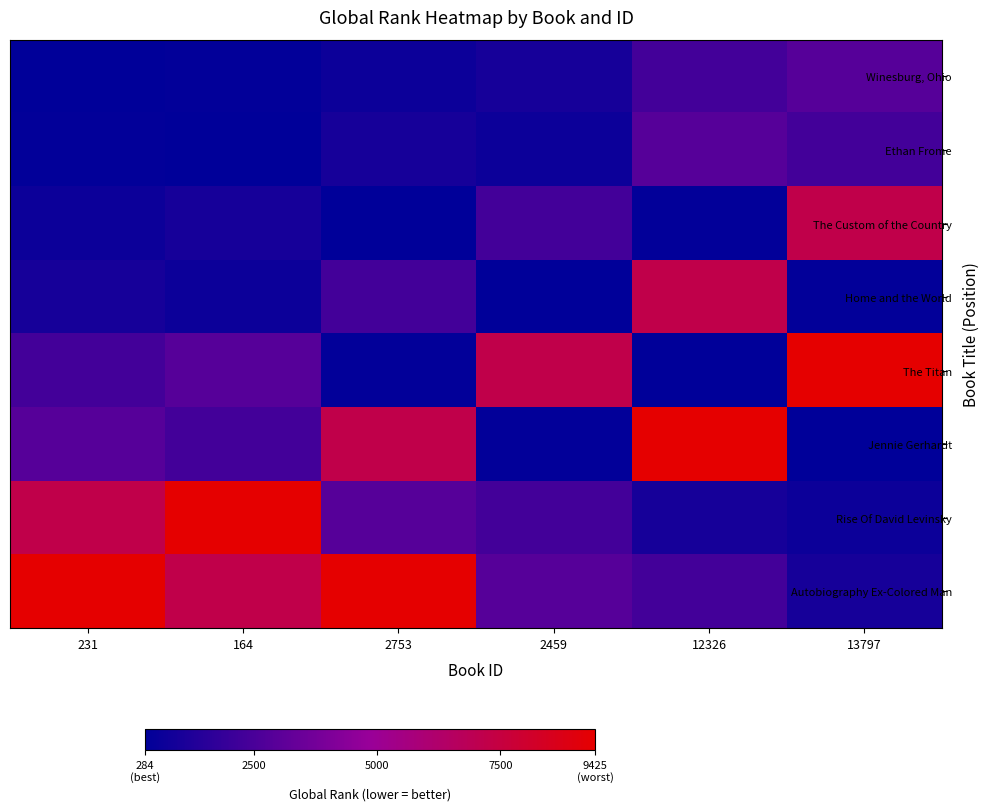

At which category does the chart reach its minimum across all series?

231